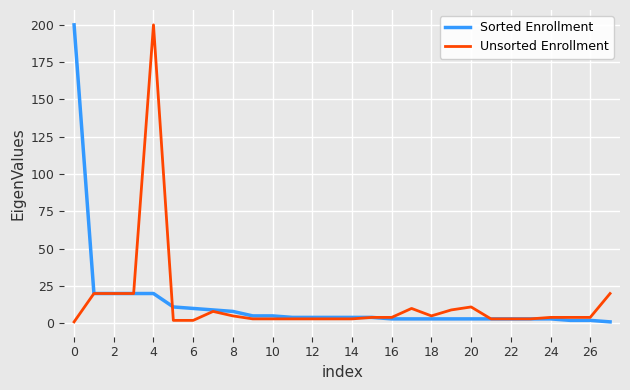

What is the highest value of the Sorted Enrollment series?

200